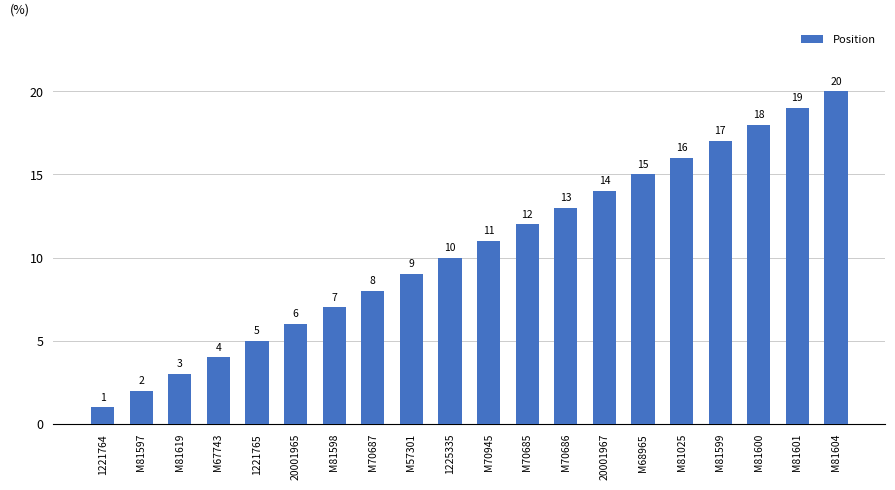

Count the number of data series in this chart.

1